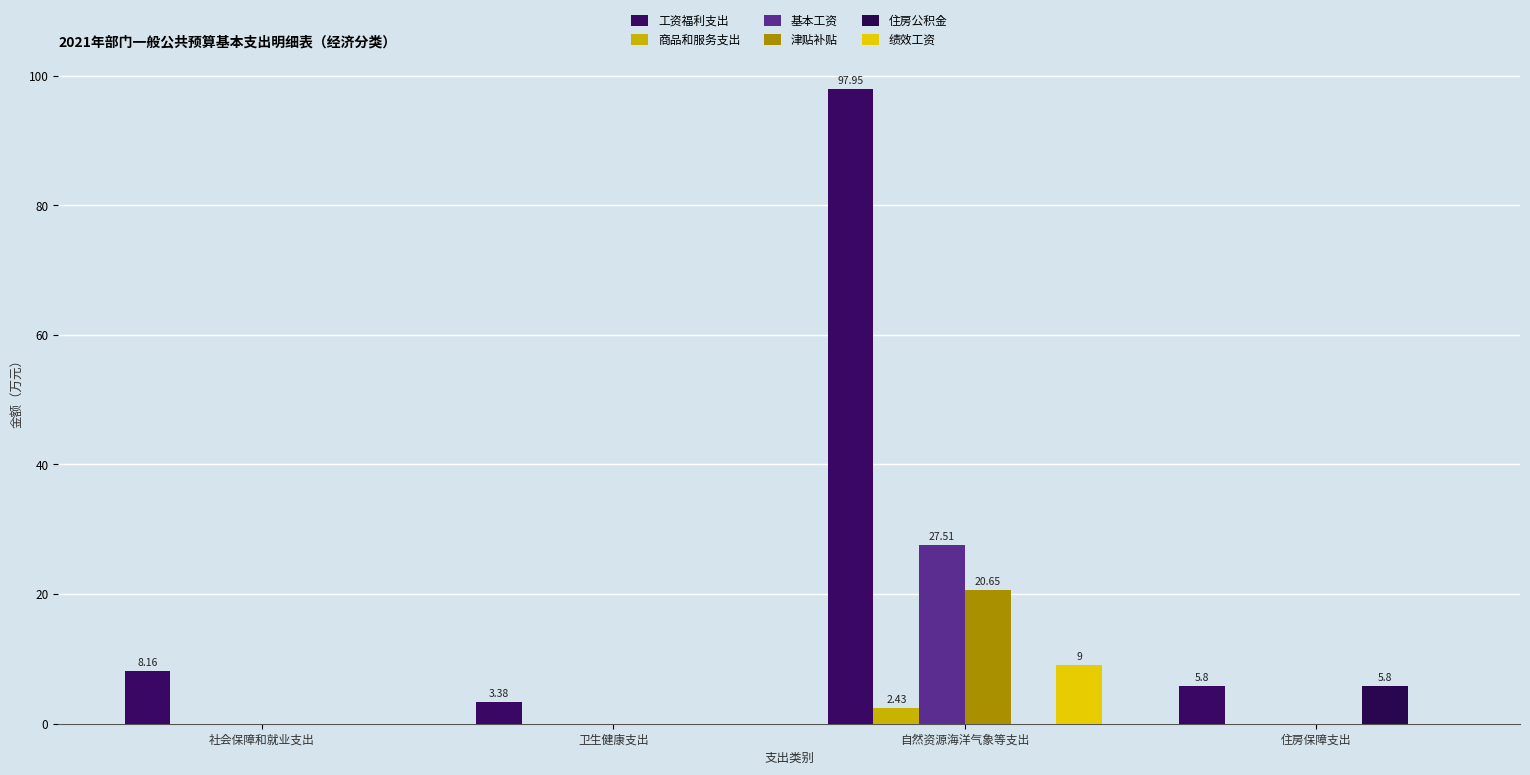

Reading left to right, list all the values displayed in this chart.

工资福利支出: 8.2	3.4	98.0	5.8
商品和服务支出: 0.0	0.0	2.4	0.0
基本工资: 0.0	0.0	27.5	0.0
津贴补贴: 0.0	0.0	20.6	0.0
住房公积金: 0.0	0.0	0.0	5.8
绩效工资: 0.0	0.0	9.0	0.0